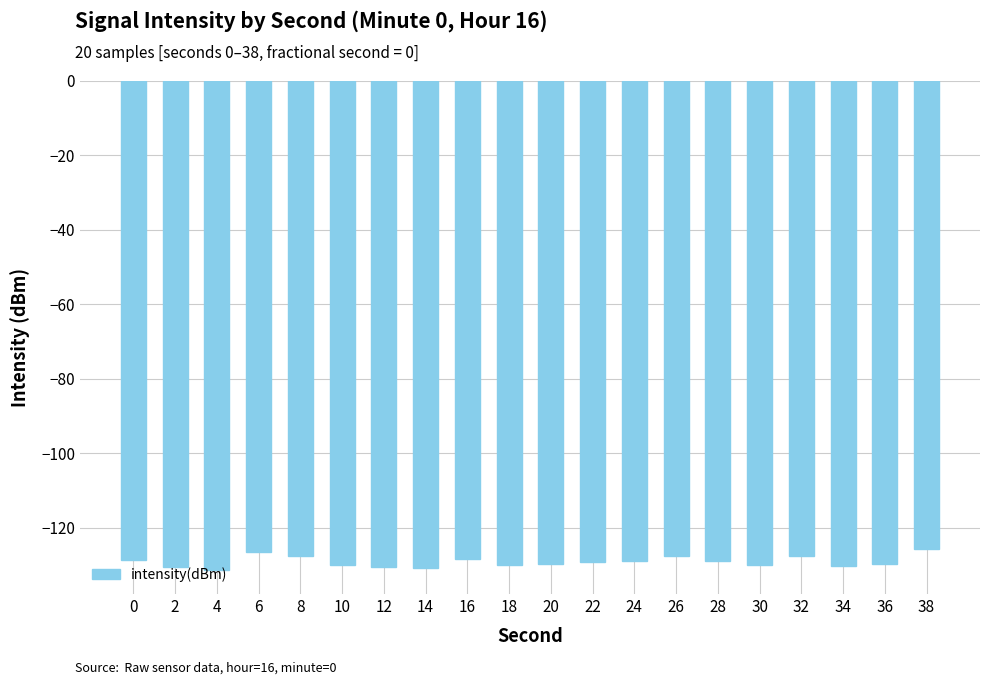

What is the change in value from 2 to 6?

+3.8